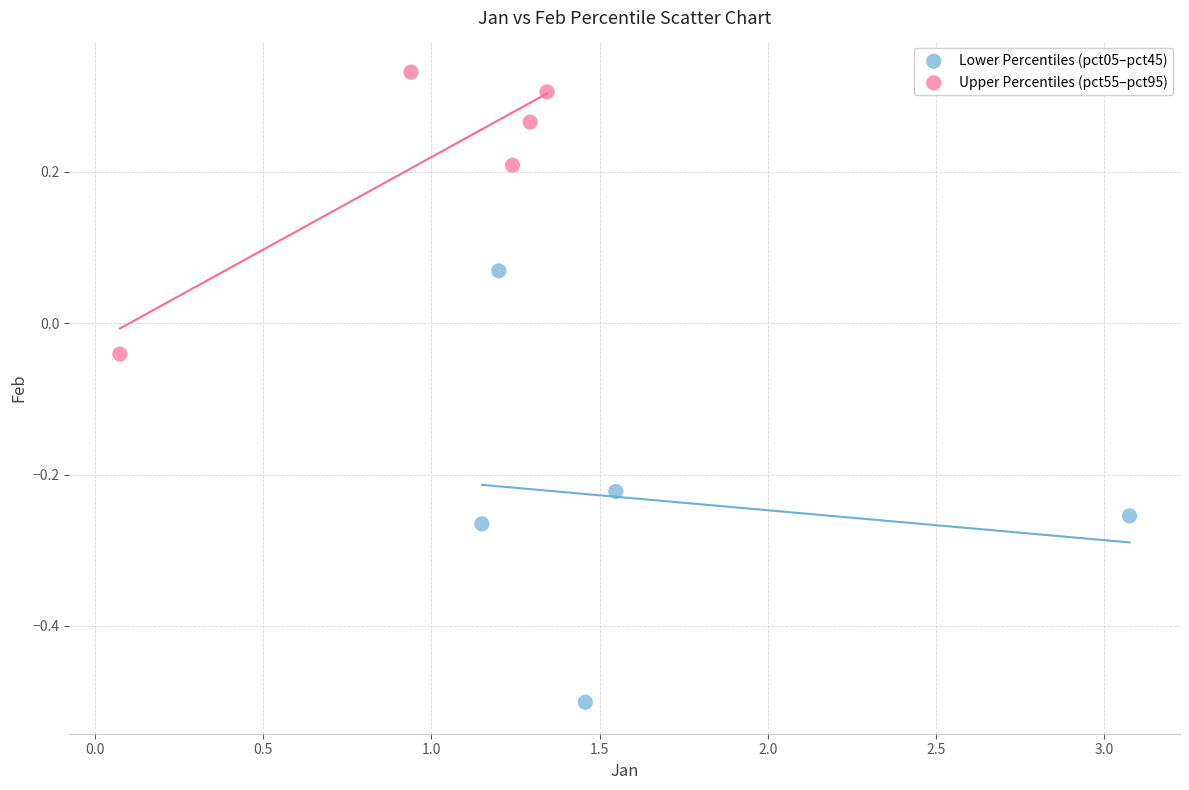

What are all the series names shown in the legend?

Lower Percentiles (pct05–pct45), Upper Percentiles (pct55–pct95)